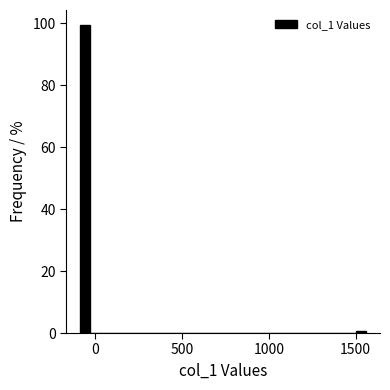

Read against the x-axis, roughly where is the centre of the tallest bar?

-50